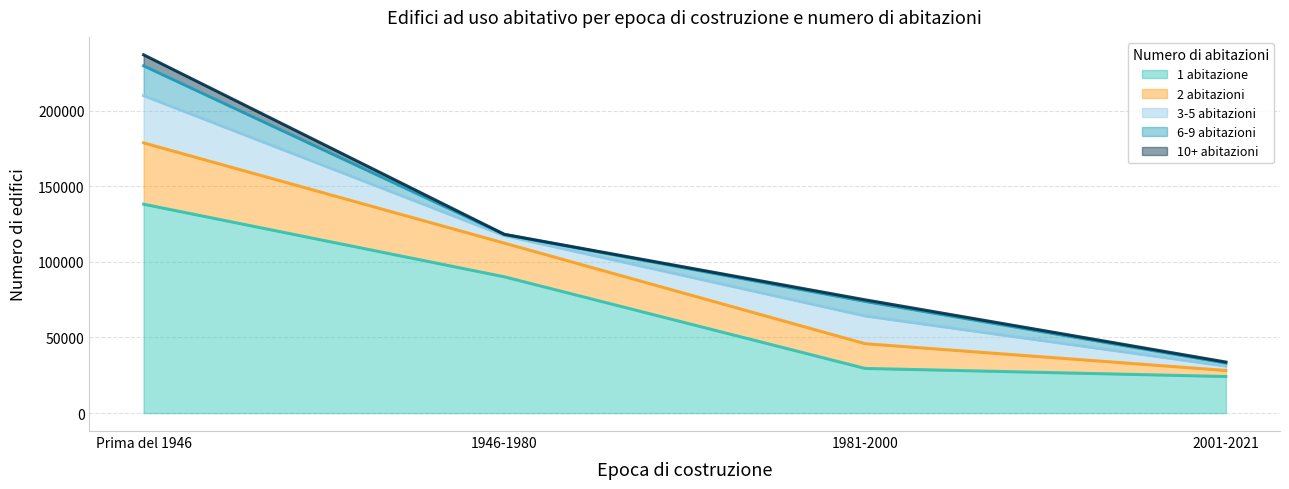

What is the difference between the maximum and minimum values in the 1 abitazione series?

113914